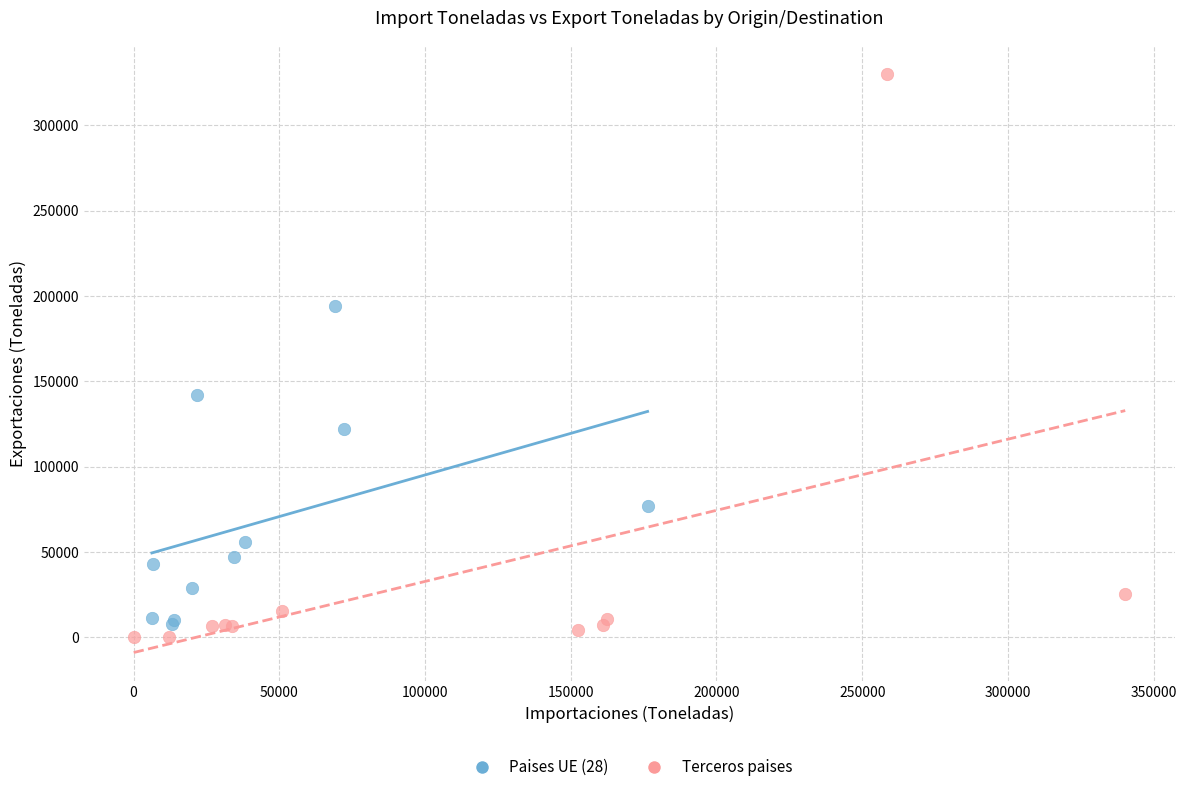

Which series contains the highest Y value?

Terceros paises